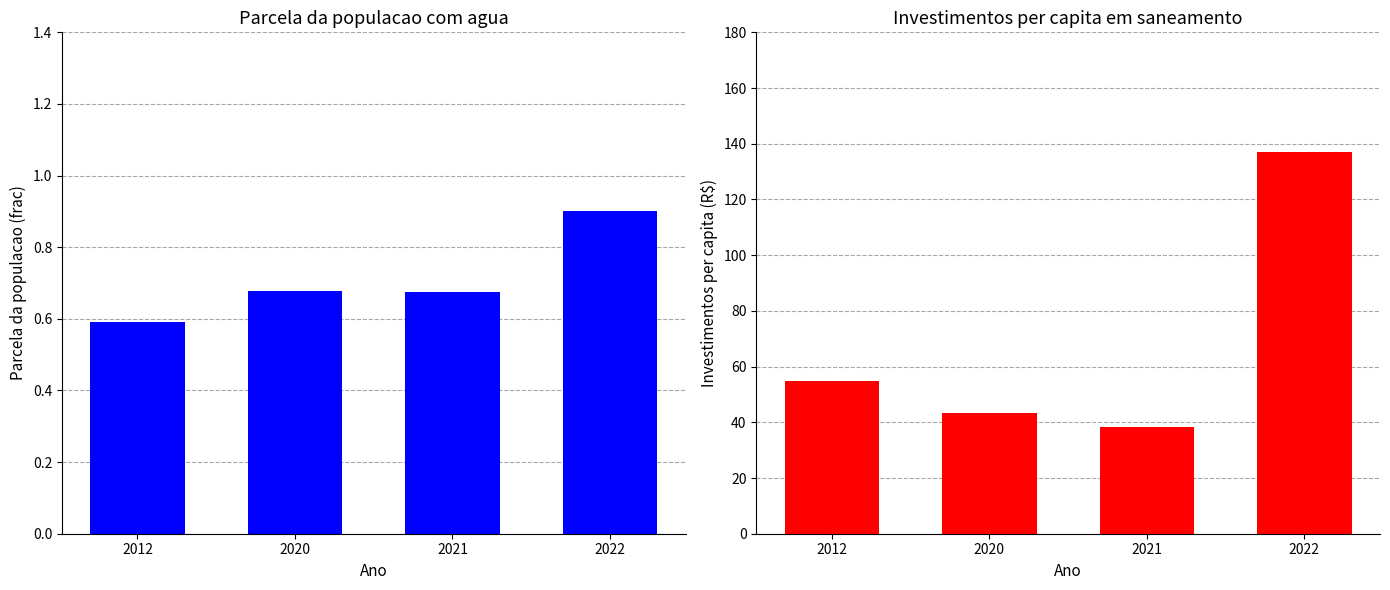

Reading right to left, extract all data points from this chart.

Parcela da populacao com agua: 0.9	0.7	0.7	0.6
Investimentos per capita (R$): 137.0	38.2	43.3	54.8